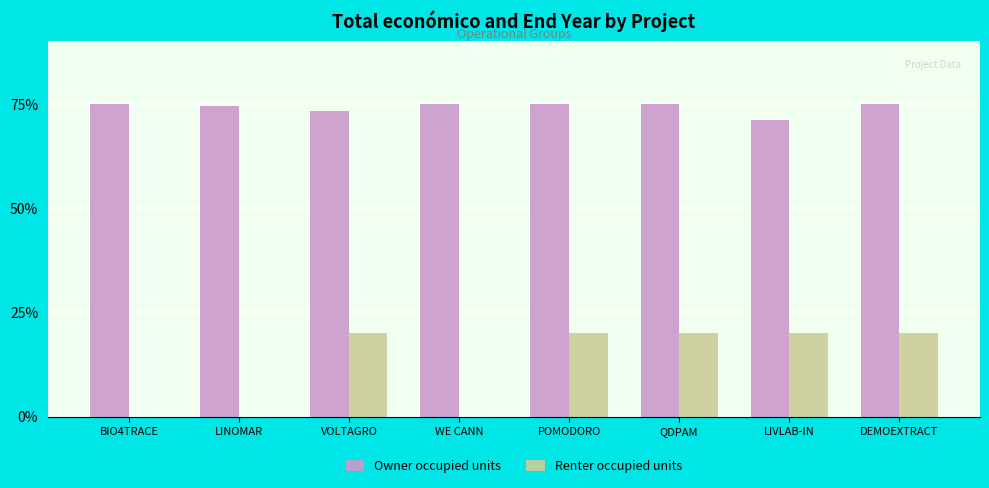

Count the number of data series in this chart.

2